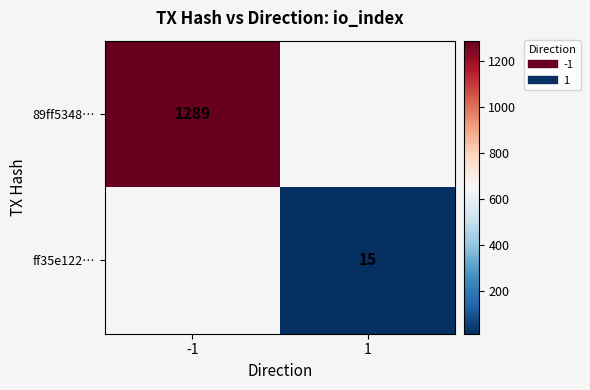

What is the minimum value for 89ff5348…?

1289.0